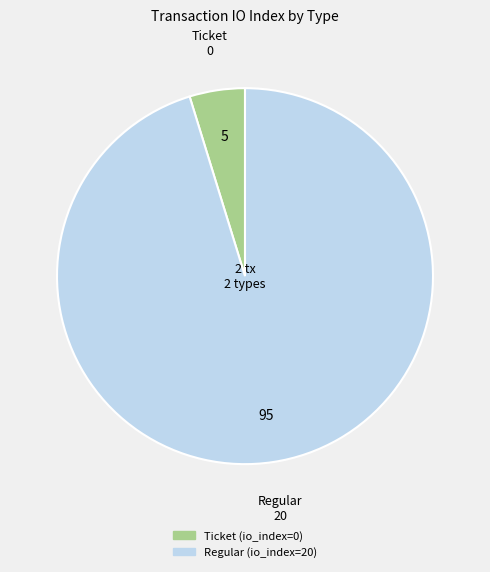

How many segments does this pie chart have?

2